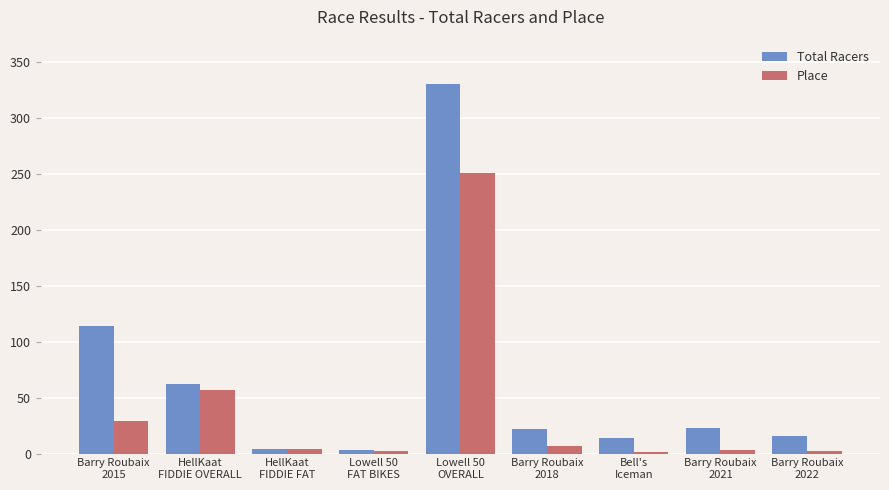

How many categories are shown in the chart?

9